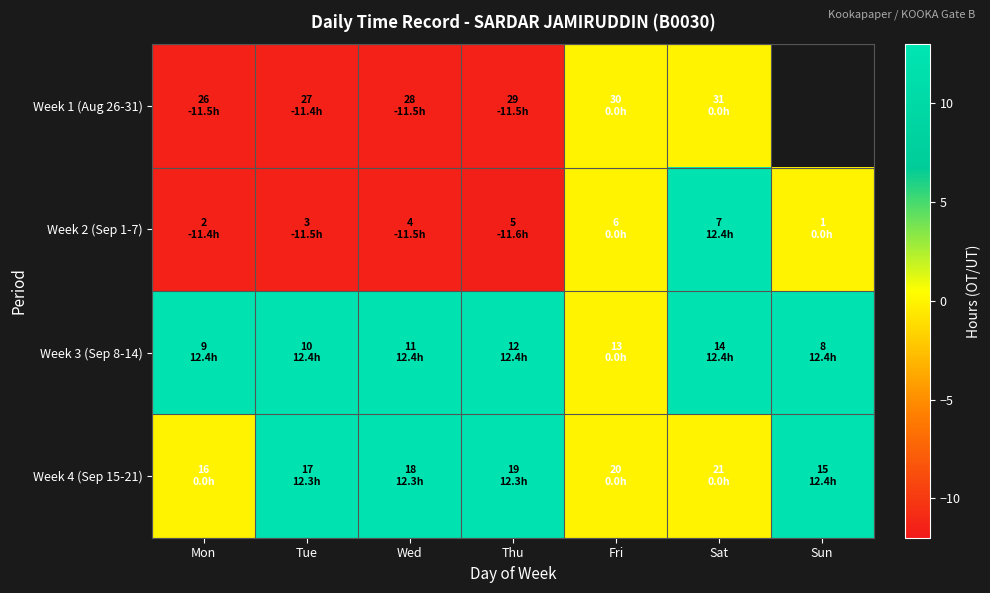

Count the number of data series in this chart.

4